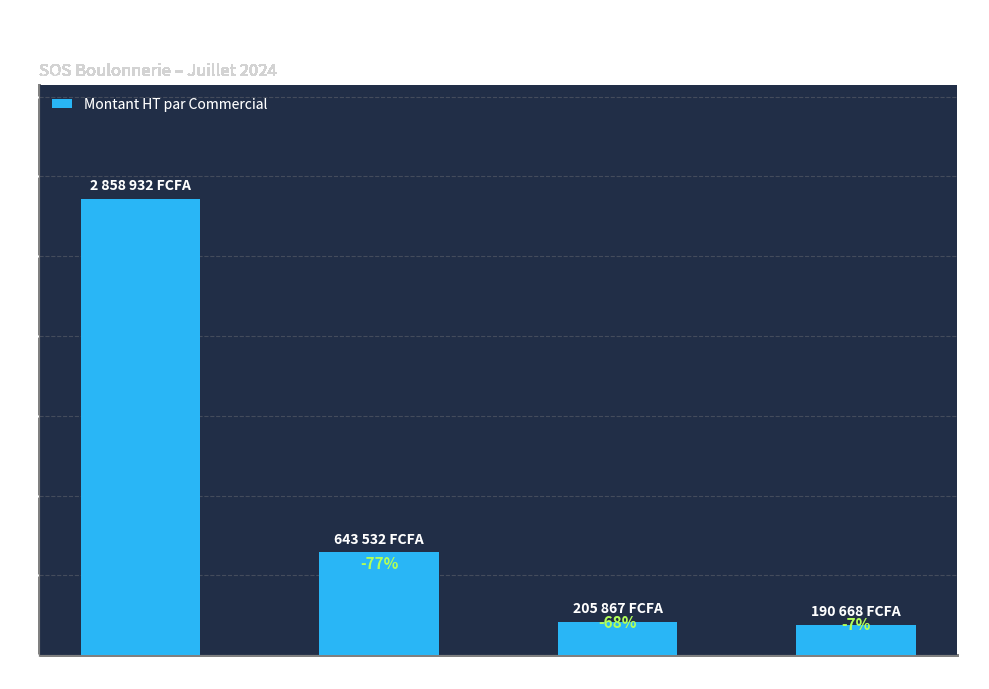

What is the difference between the values at SENOUBI and MARIE-LAURE?

2215400